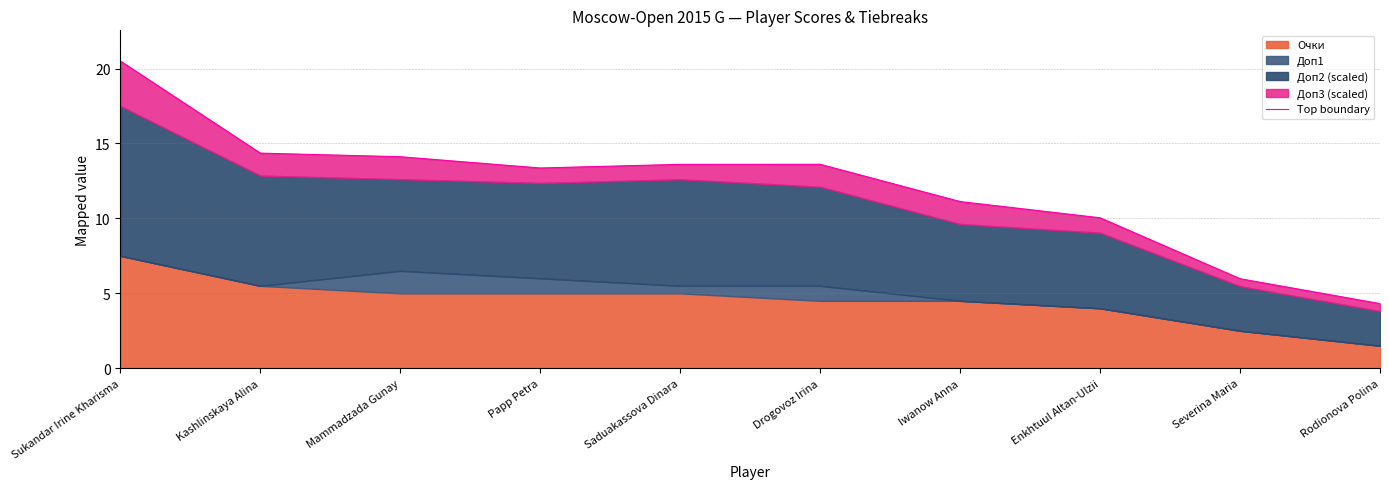

List the labels in order of value, largest first.

Sukandar Irine Kharisma, Kashlinskaya Alina, Mammadzada Gunay, Drogovoz Irina, Saduakassova Dinara, Papp Petra, Iwanow Anna, Enkhtuul Altan-Ulzii, Severina Maria, Rodionova Polina